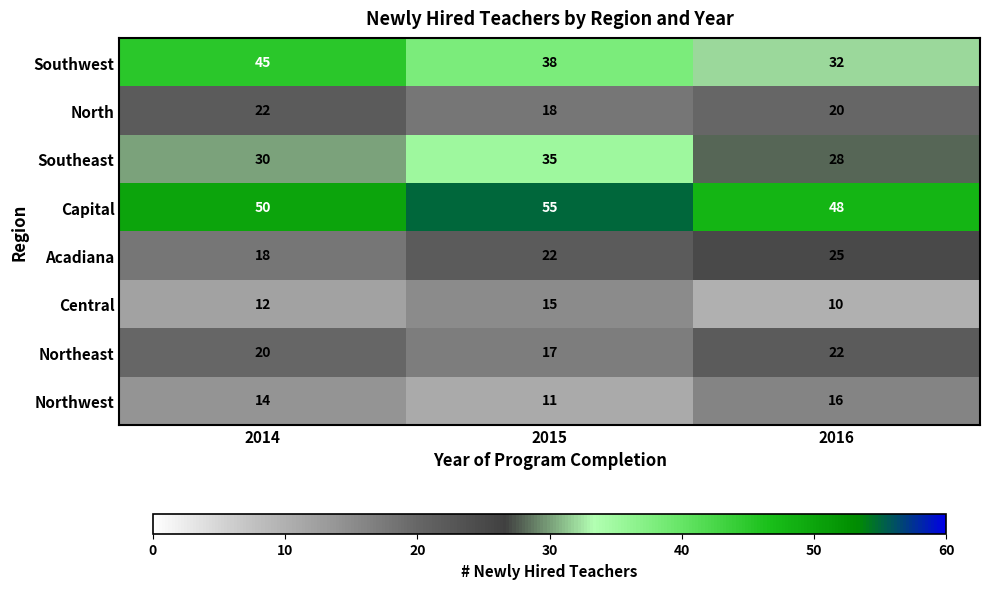

What is the difference between the highest and lowest values at 2015?

44